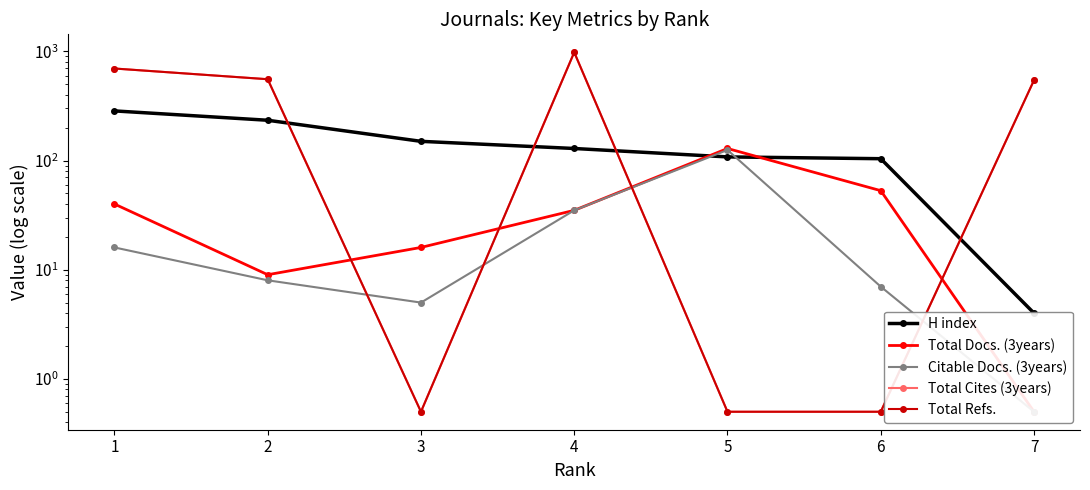

What is the difference between the maximum and minimum values in the Total Cites (3years) series?

980.5